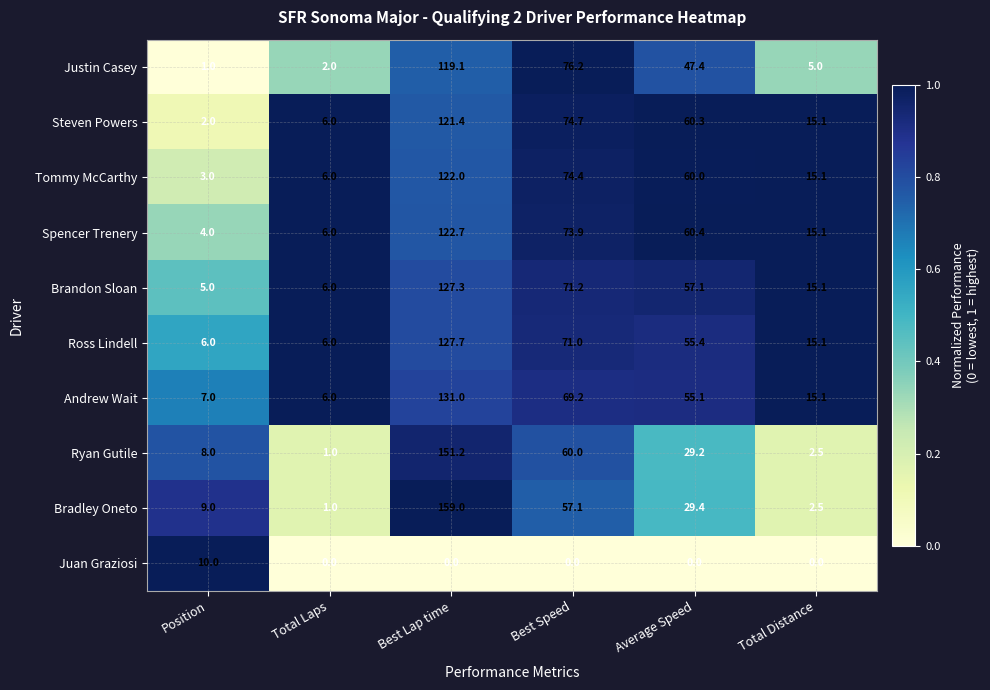

At Position, list the series in order from smallest to largest.

Justin Casey, Steven Powers, Tommy McCarthy, Spencer Trenery, Brandon Sloan, Ross Lindell, Andrew Wait, Ryan Gutile, Bradley Oneto, Juan Graziosi